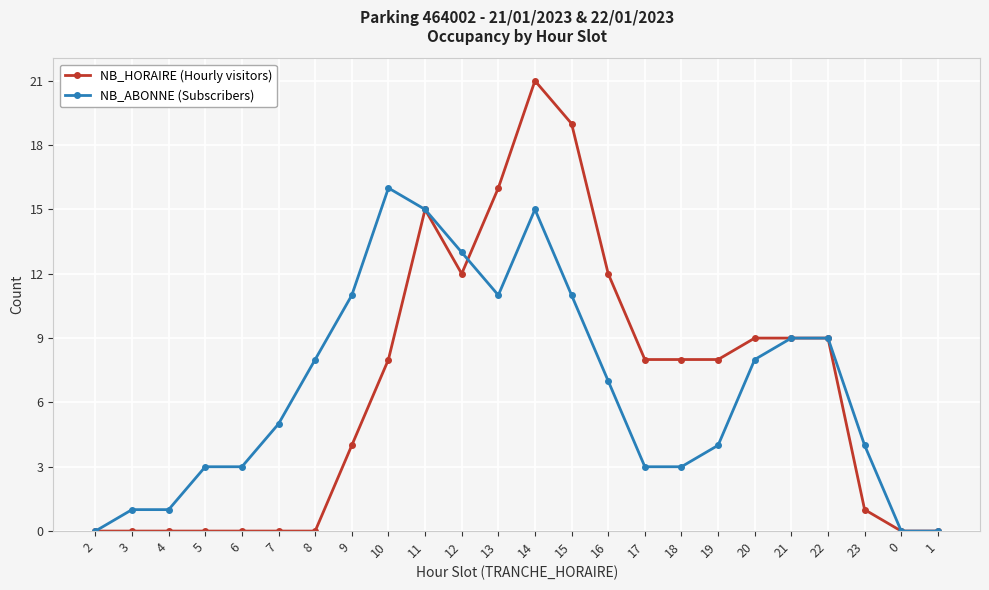

Which series changed the most between 19 and 1?

NB_HORAIRE (Hourly visitors)